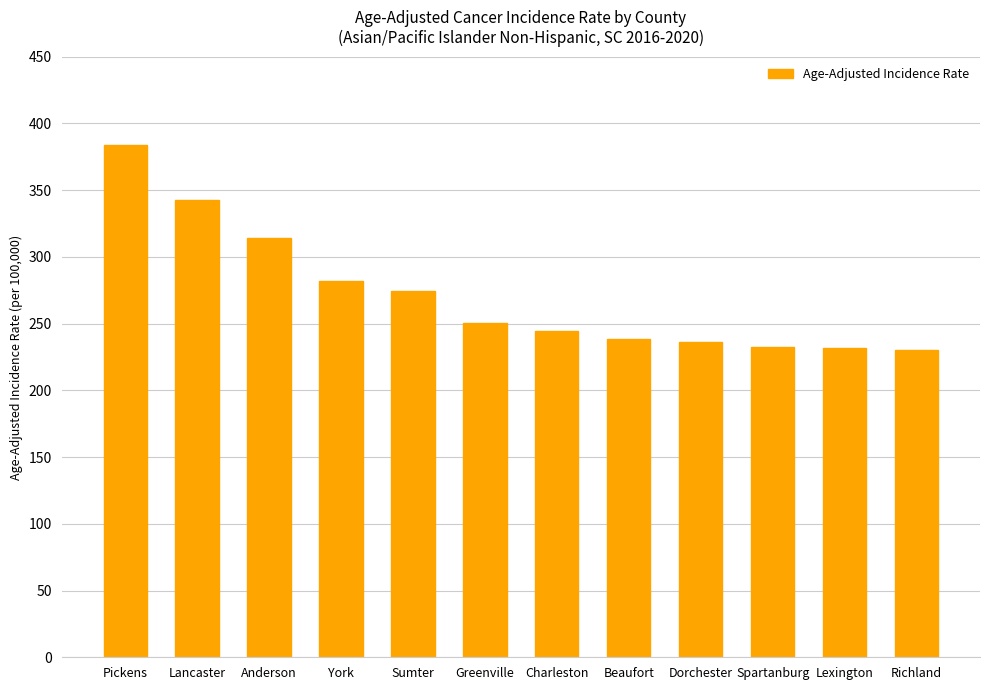

What is the label of the 11th bar from the right?

Lancaster